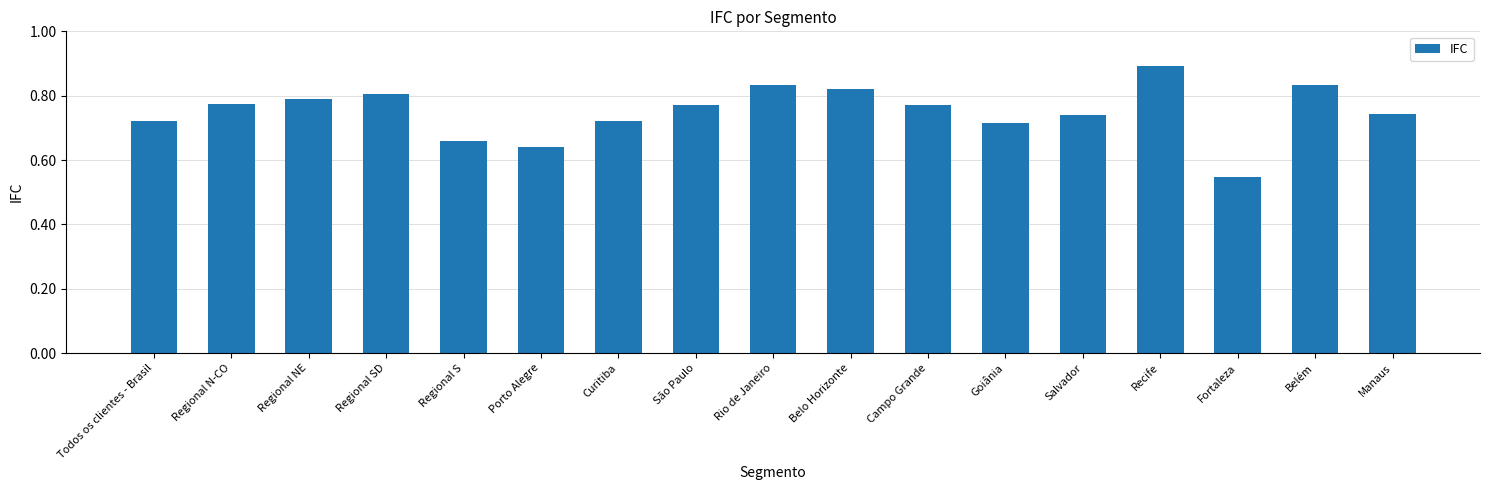

Between Regional N-CO and Porto Alegre, which is larger?

Regional N-CO